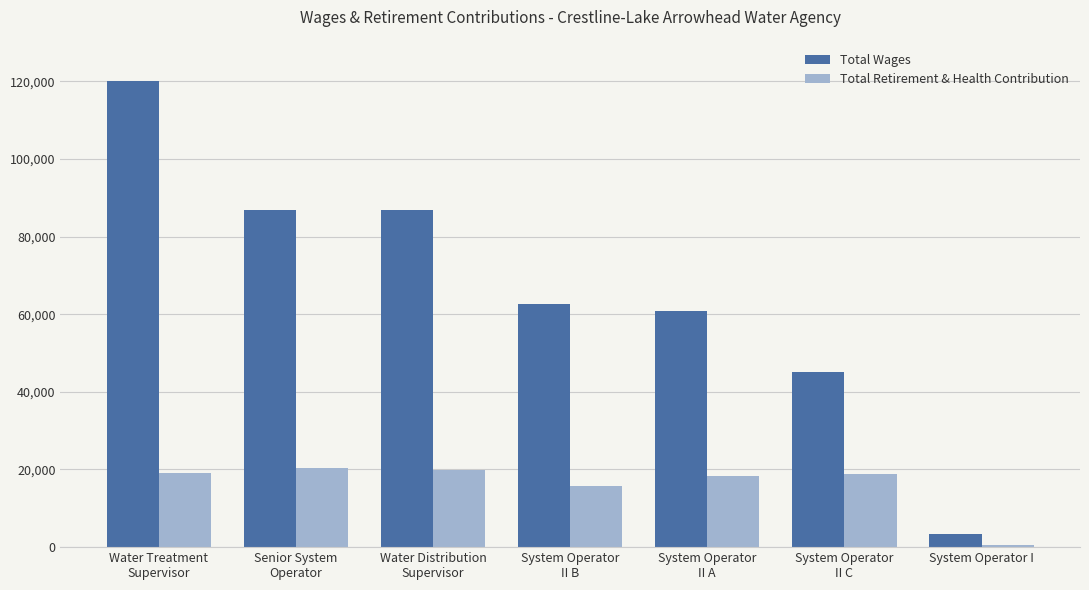

Count the number of categories in the chart.

7